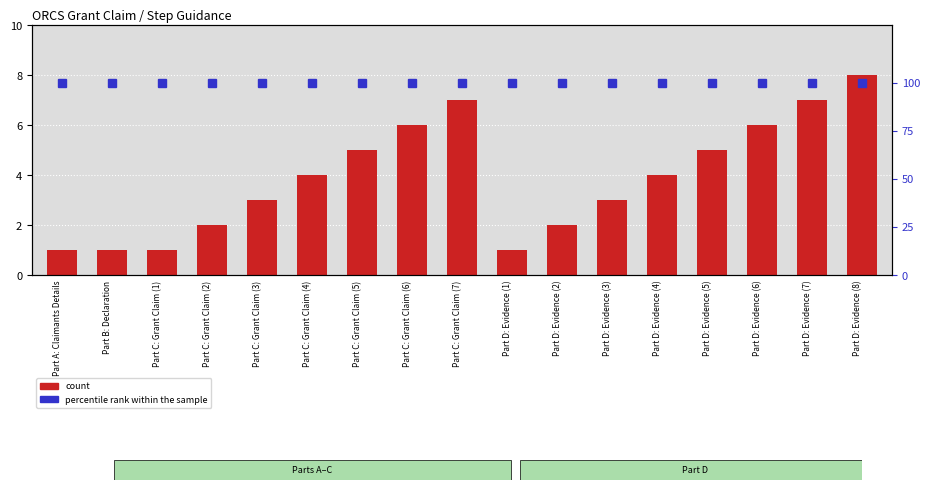

Between Part C: Grant Claim (1) and Part D: Evidence (1), which is larger?

Part C: Grant Claim (1)